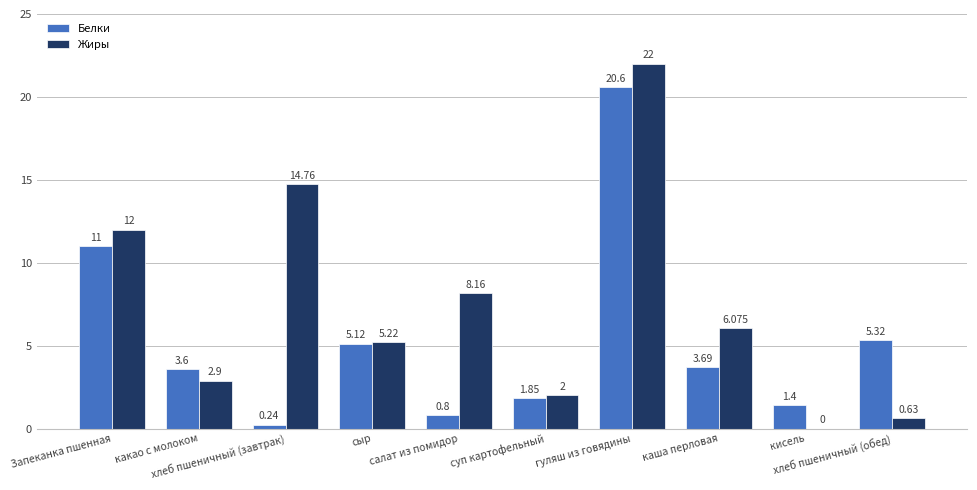

Which series has the largest total across all categories?

Жиры